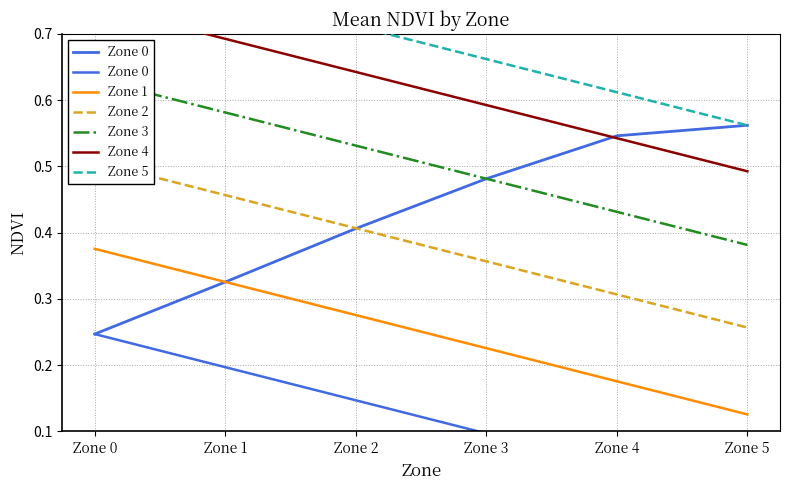

Rank the categories by Zone 4 value from lowest to highest.

Zone 5, Zone 4, Zone 3, Zone 2, Zone 1, Zone 0